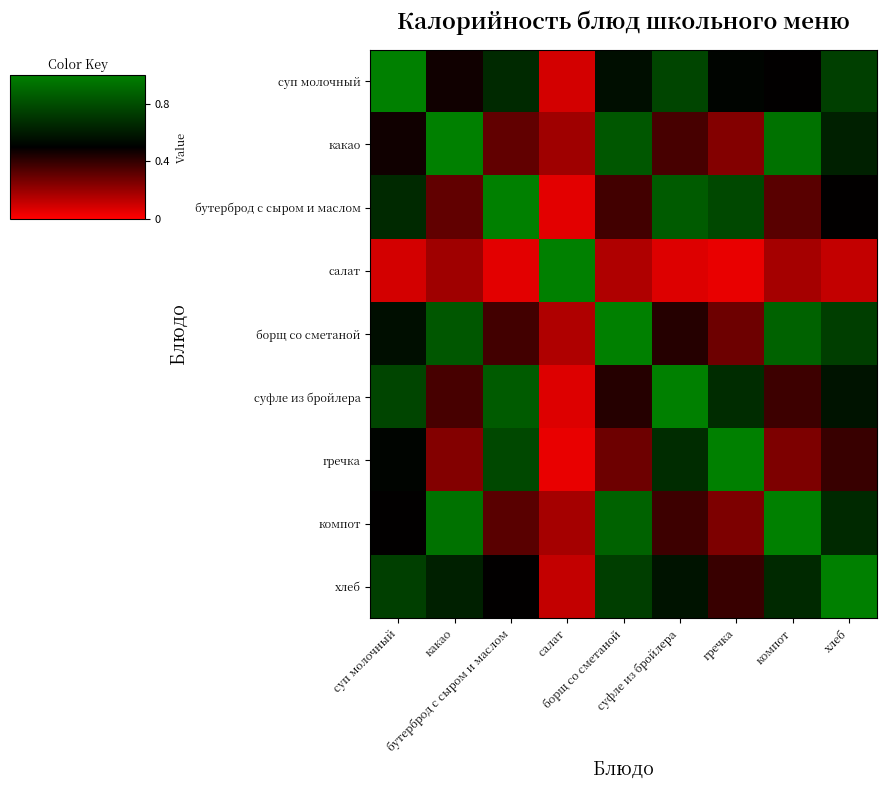

At суфле из бройлера, list the series in order from smallest to largest.

салат, какао, компот, борщ со сметаной, хлеб, гречка, суп молочный, бутерброд с сыром и маслом, суфле из бройлера